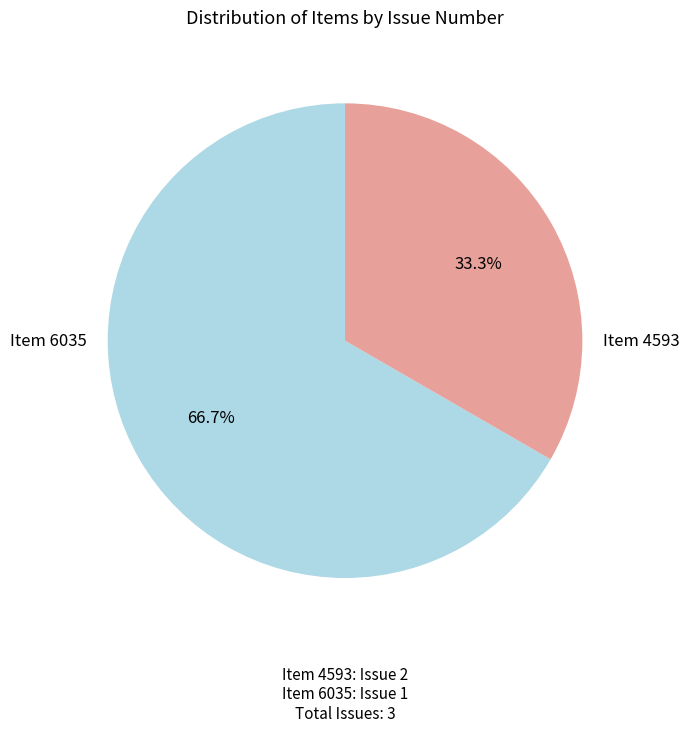

Does any single category account for the majority?

Yes